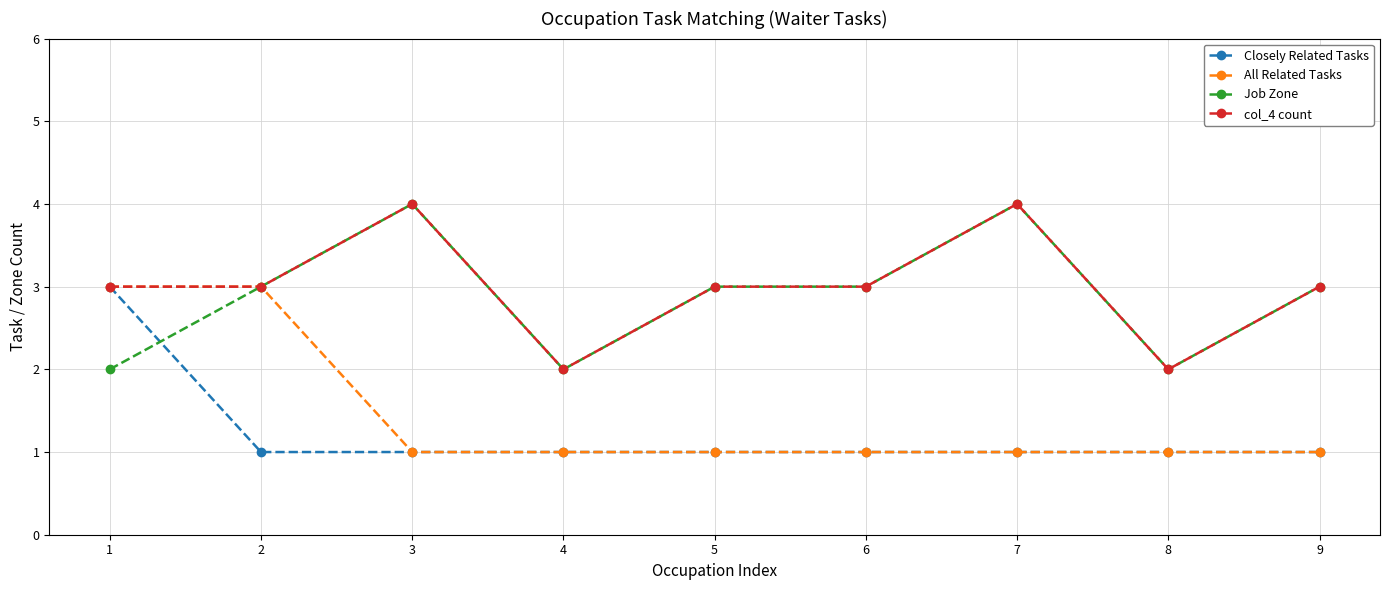

How many times do Job Zone and Closely Related Tasks cross each other?

1